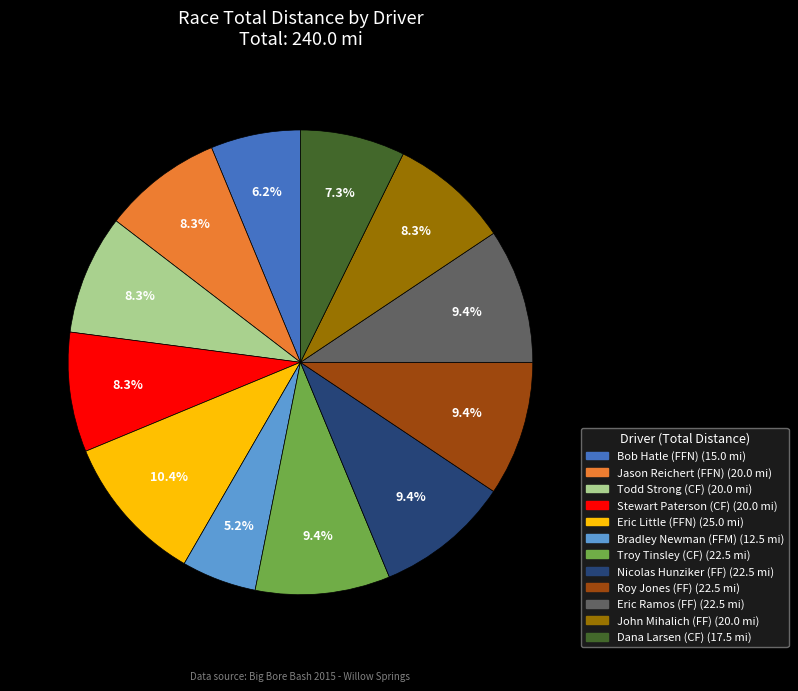

Between Troy Tinsley (CF) and Eric Little (FFN), which is larger?

Eric Little (FFN)